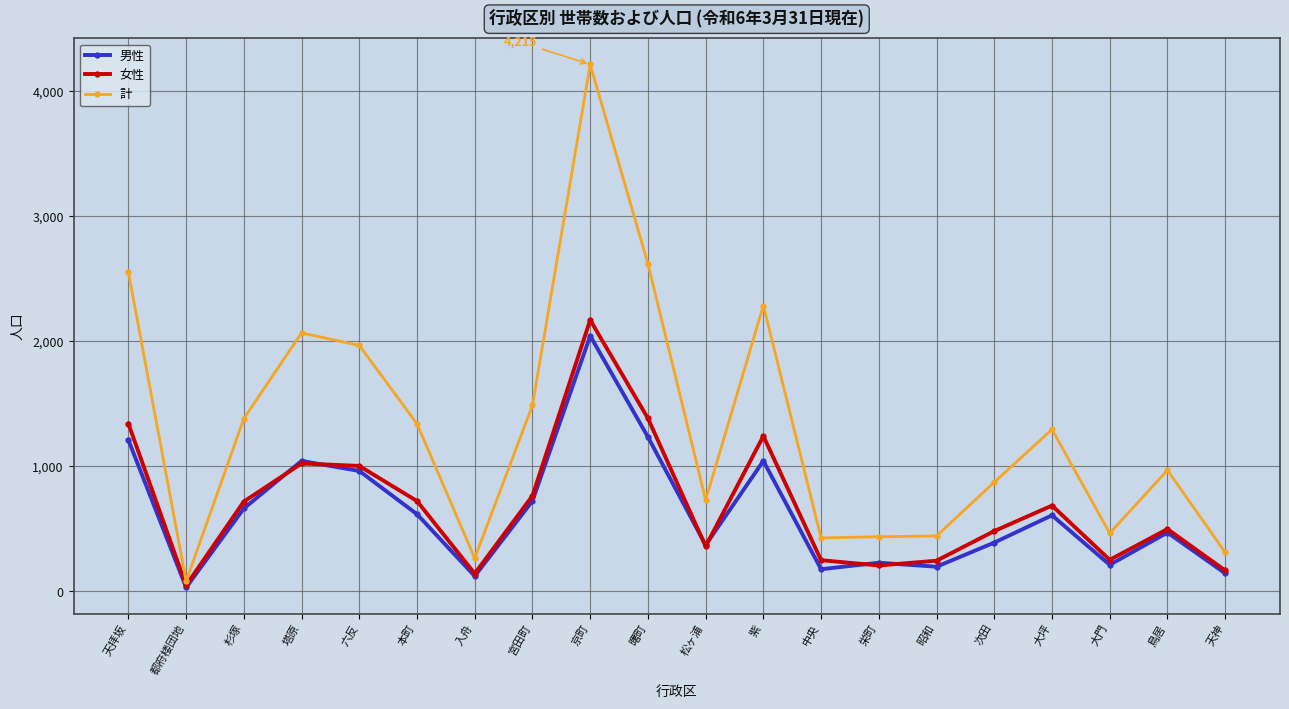

What position from the right is 都府楼団地?

19